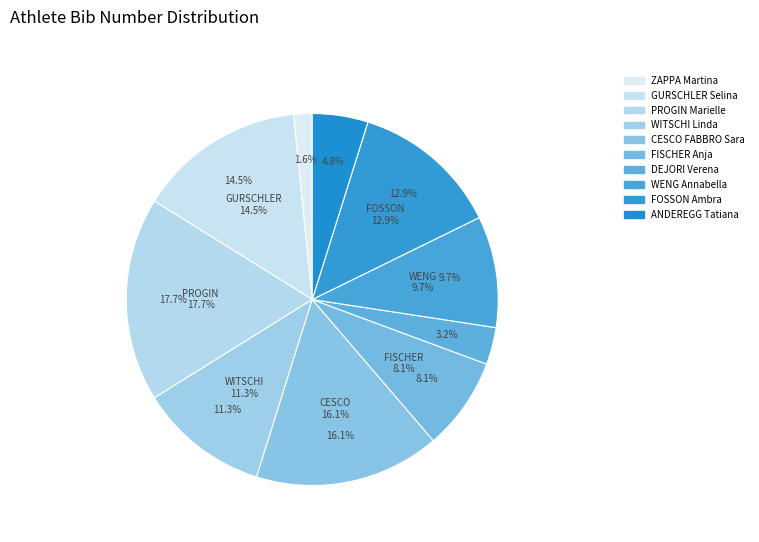

To the nearest percent, what is the combined percentage of GURSCHLER Selina and ZAPPA Martina?

16%